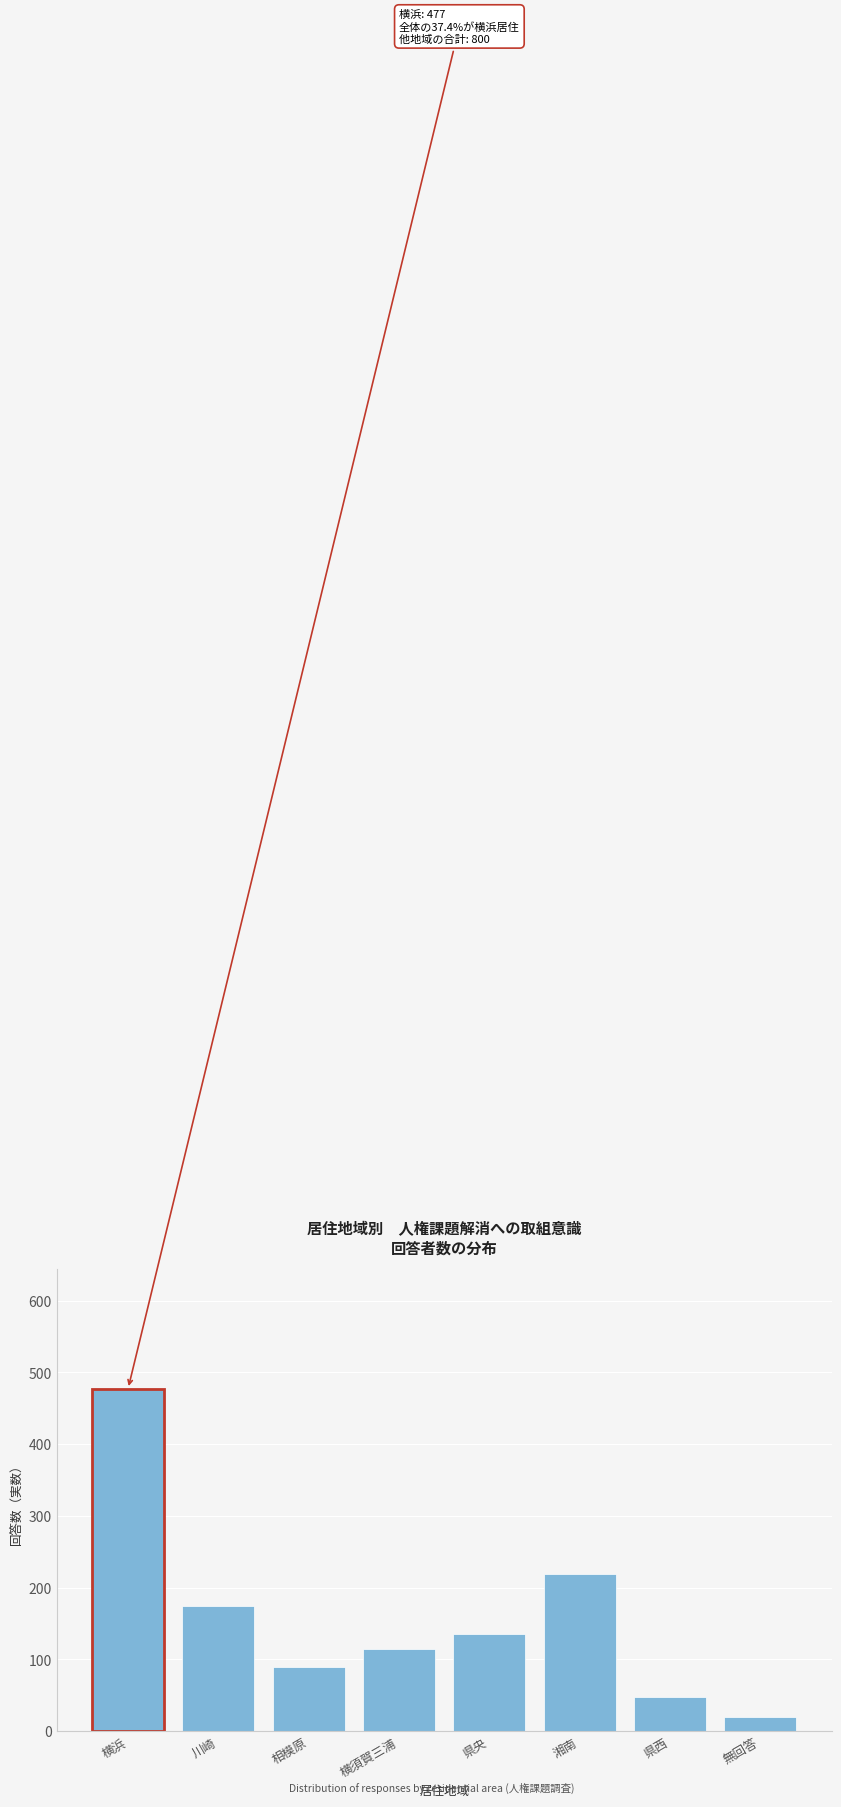

Reading right to left, transcribe all the data shown in this chart.

無回答=20	県西=47	湘南=219	県央=135	横須賀三浦=115	相模原=90	川崎=174	横浜=477